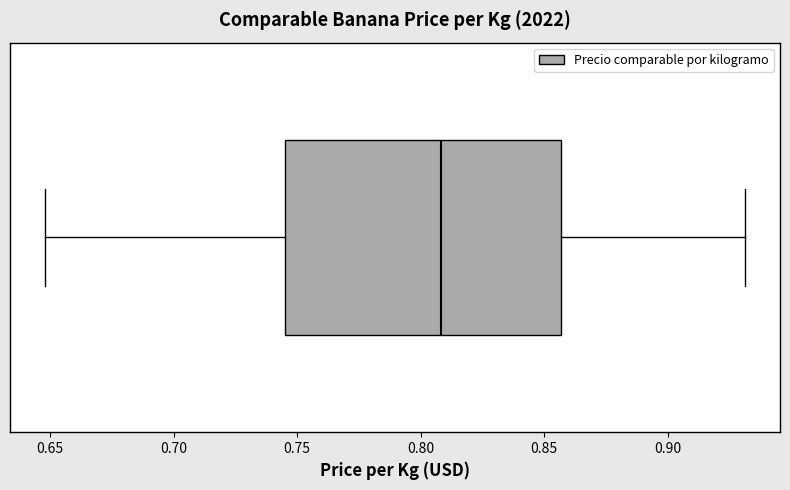

Read this box plot against the x-axis: the position of the median line, the range covered by the box, and the ends of both whiskers. The values are not printed on the chart, so give them approximately, as read against the axis.

median 0.810, box 0.745 to 0.855, whiskers 0.650 to 0.930